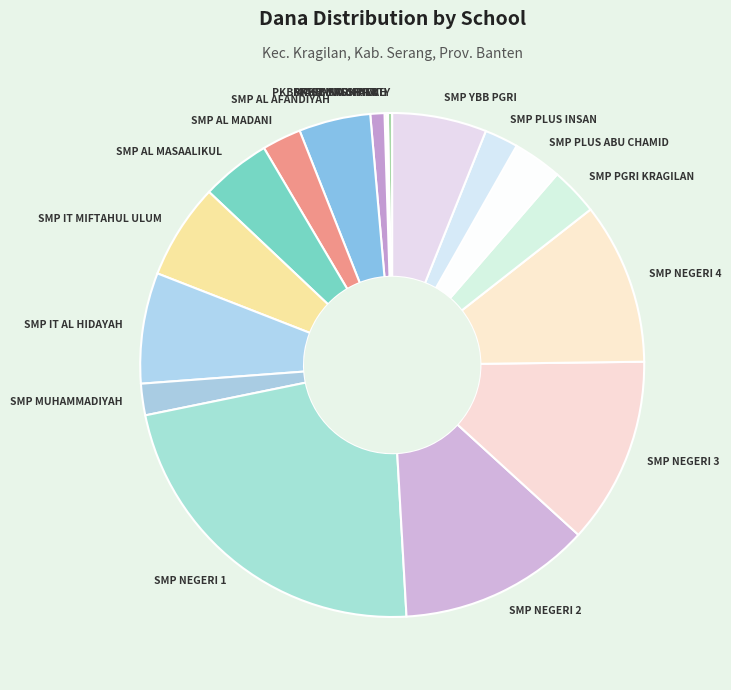

Does any single category account for the majority?

No